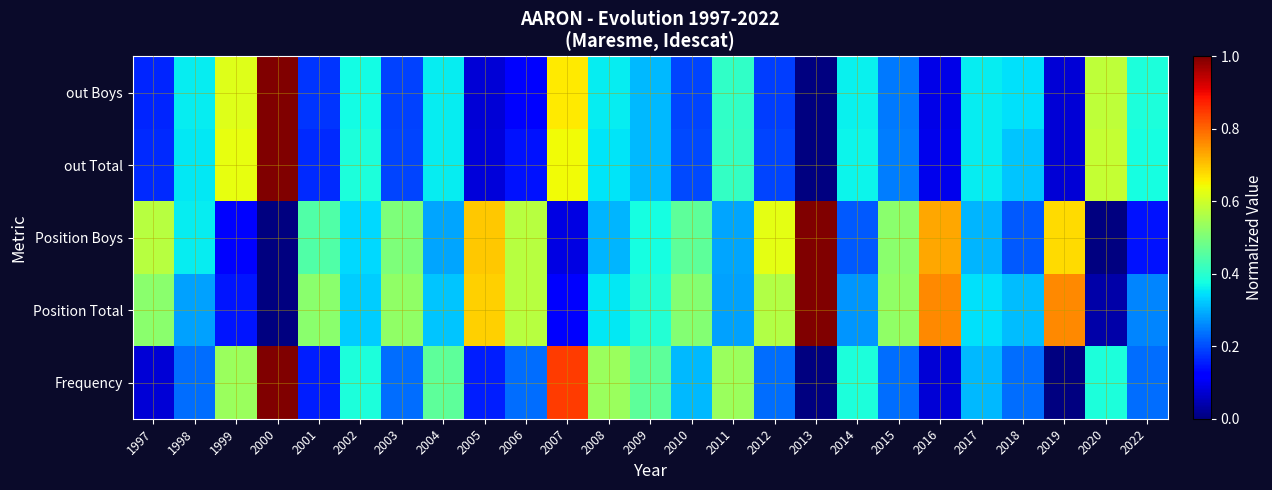

At which category is the sum across all series the highest?

2000